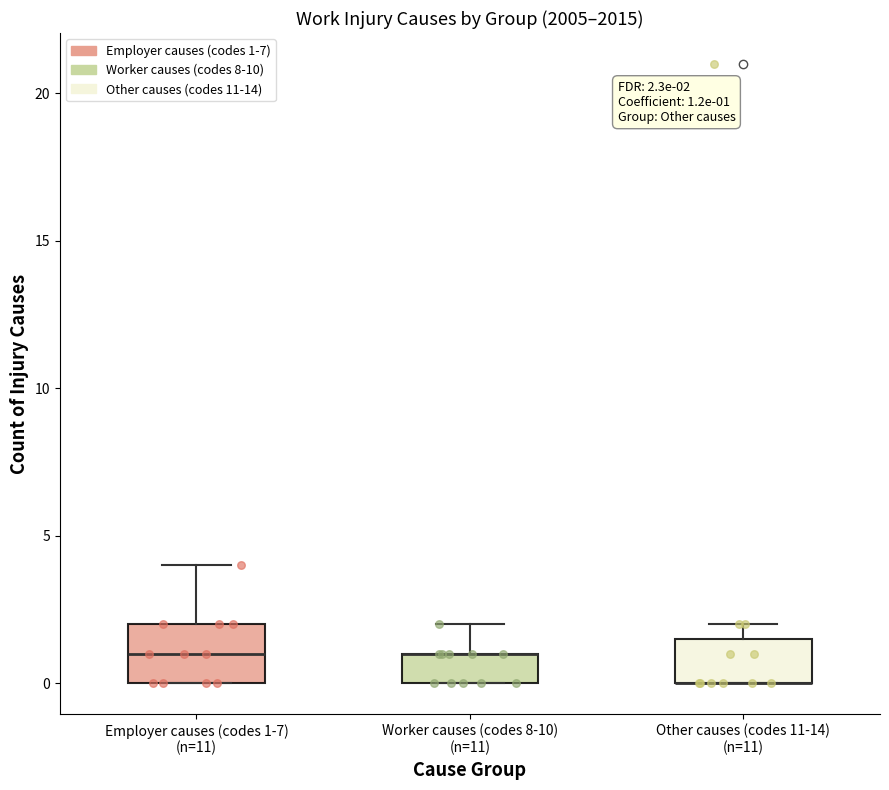

Comparing the boxes themselves (not the whiskers), which one is the tallest?

Employer causes (codes 1-7) (n=11)